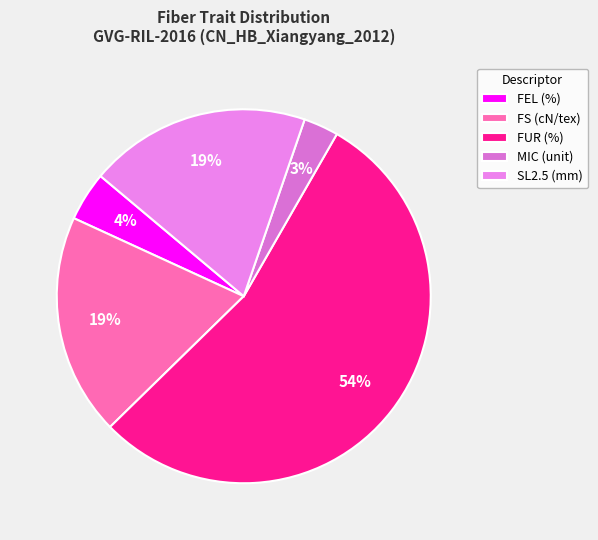

Which slice is the smallest?

MIC (unit)